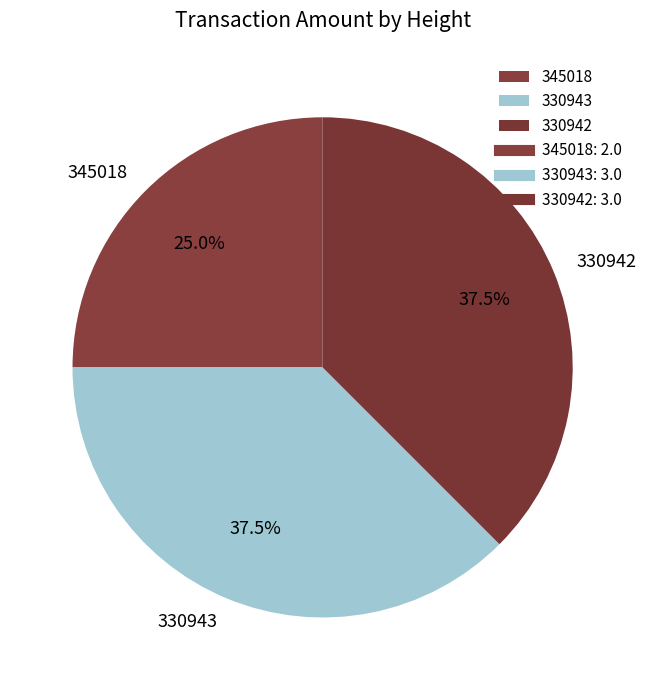

What is the ratio of the value at 330943 to the value at 345018?

1.5